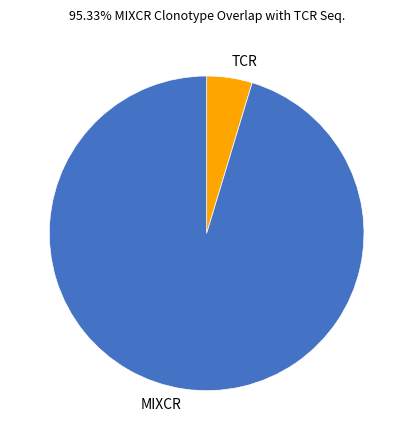

Does any single category account for the majority?

Yes